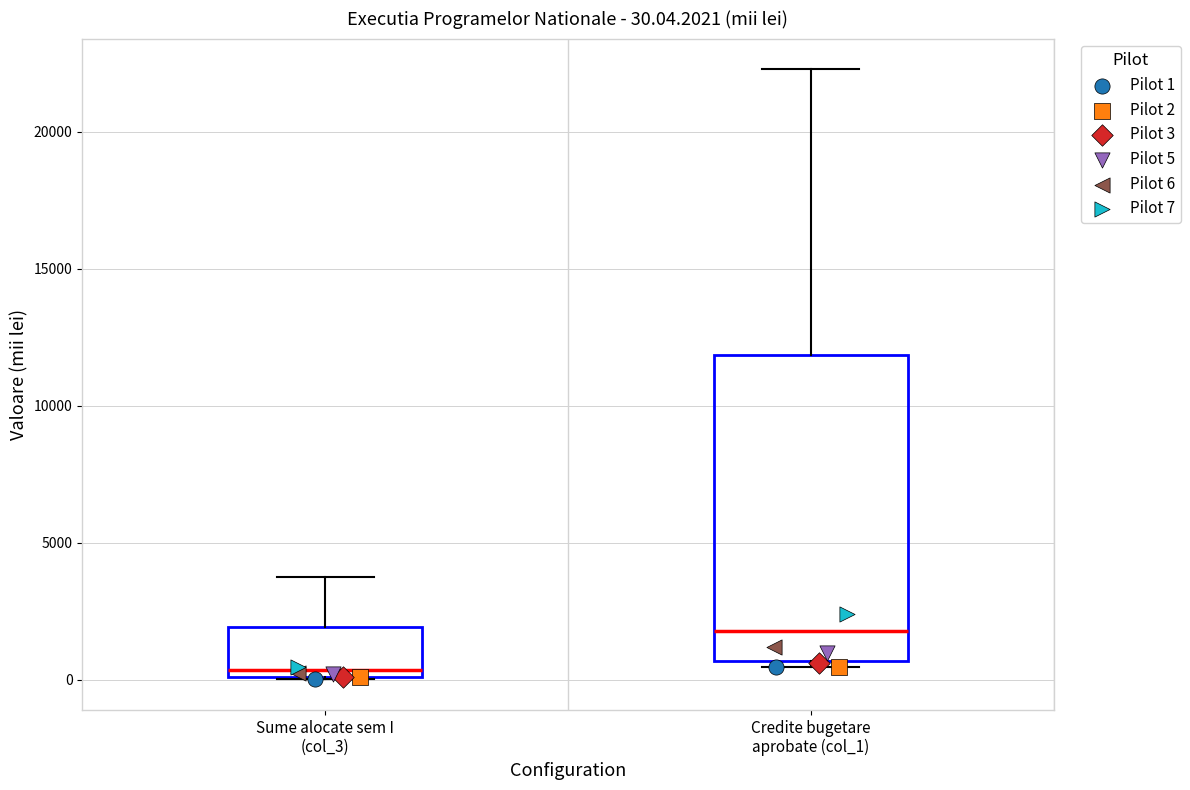

Which box has the highest median line?

Credite bugetare aprobate (col_1)